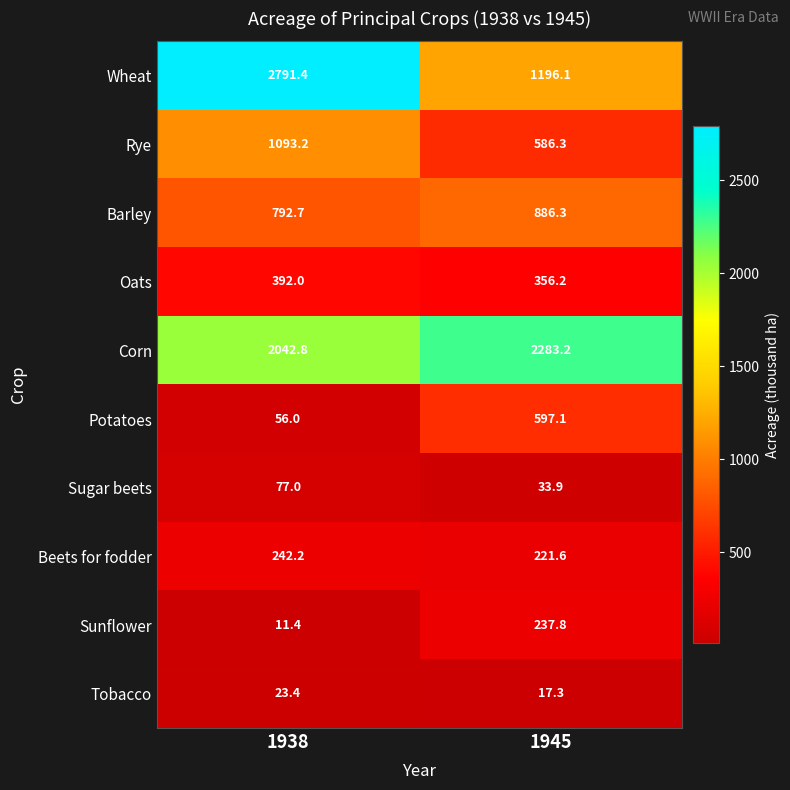

Between 1938 and 1945, which series saw the biggest shift?

Wheat